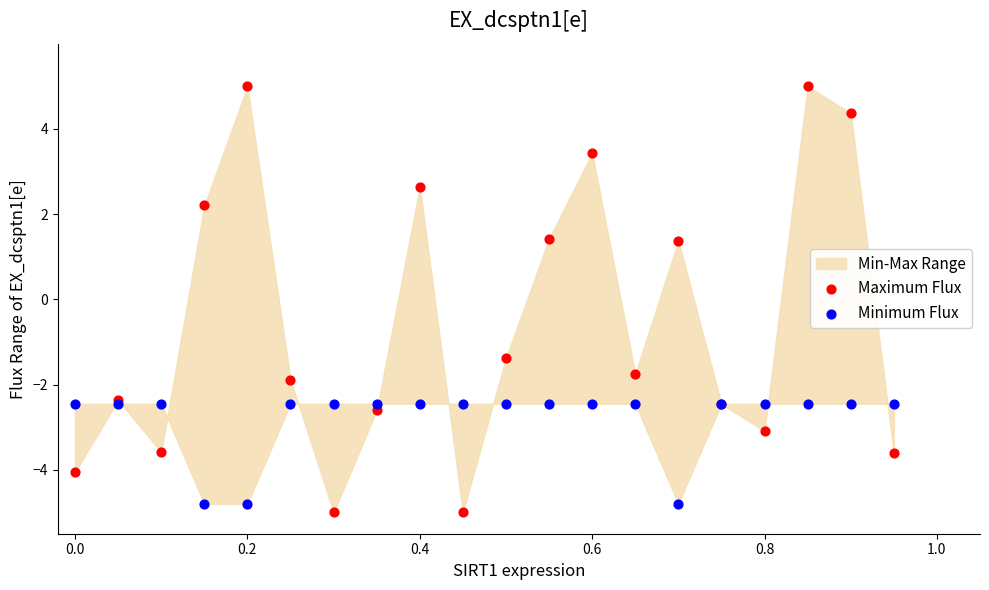

What is the X range (max minus min) for the scatter plot?

0.9